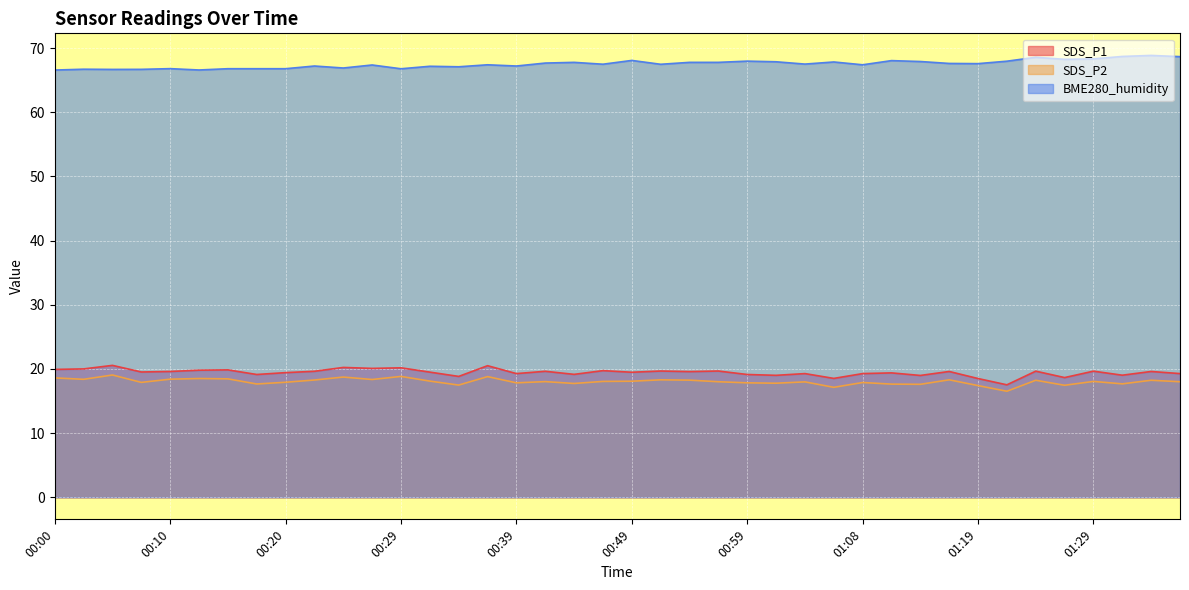

Reading right to left, list all the values displayed in this chart.

SDS_P1: 19.3	19.6	19.0	19.6	18.6	19.6	17.5	18.5	19.6	19.0	19.4	19.3	18.5	19.3	19.0	19.1	19.7	19.6	19.7	19.5	19.7	19.1	19.6	19.3	20.5	18.8	19.5	20.2	20.1	20.2	19.6	19.4	19.1	19.9	19.8	19.6	19.5	20.6	20.0	19.9
SDS_P2: 18.0	18.2	17.7	18.1	17.4	18.2	16.5	17.4	18.3	17.6	17.6	17.9	17.1	18.0	17.8	17.8	18.0	18.2	18.3	18.1	18.1	17.7	18.0	17.8	18.8	17.5	18.1	18.8	18.4	18.7	18.3	17.9	17.6	18.4	18.5	18.4	17.9	19.1	18.4	18.6
BME280_humidity: 68.7	68.8	68.7	68.3	68.2	68.6	68.0	67.6	67.6	67.9	68.0	67.4	67.8	67.5	67.9	68.0	67.8	67.8	67.5	68.1	67.5	67.8	67.7	67.2	67.4	67.1	67.2	66.8	67.4	66.9	67.2	66.8	66.8	66.8	66.6	66.8	66.7	66.7	66.7	66.6